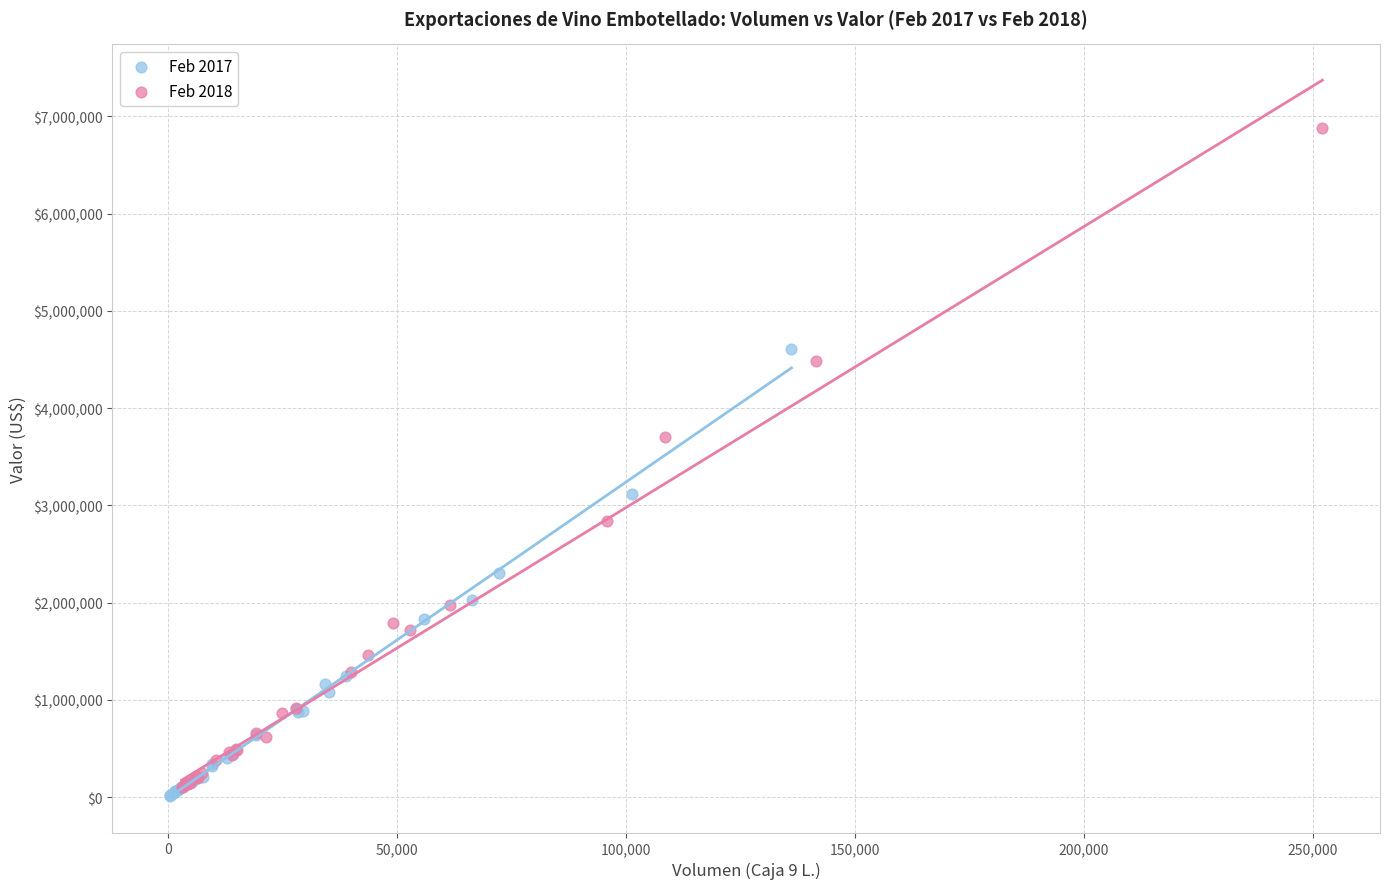

What are all the series names shown in the legend?

Feb 2017, Feb 2018